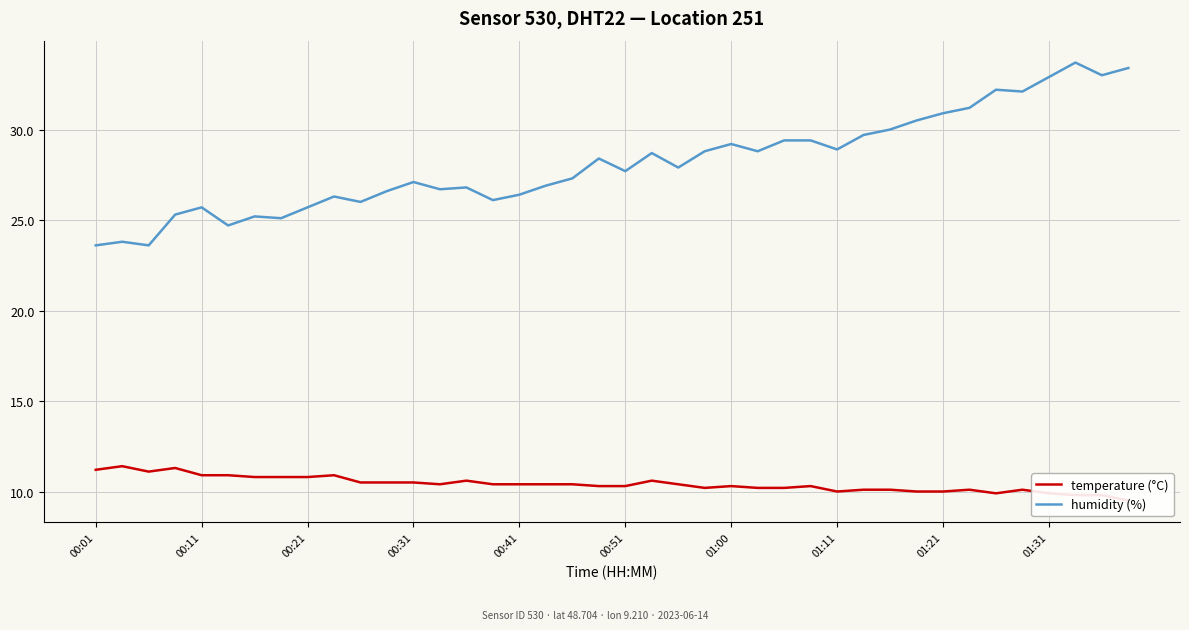

How many interior local valleys does the temperature (°C) series have?

5